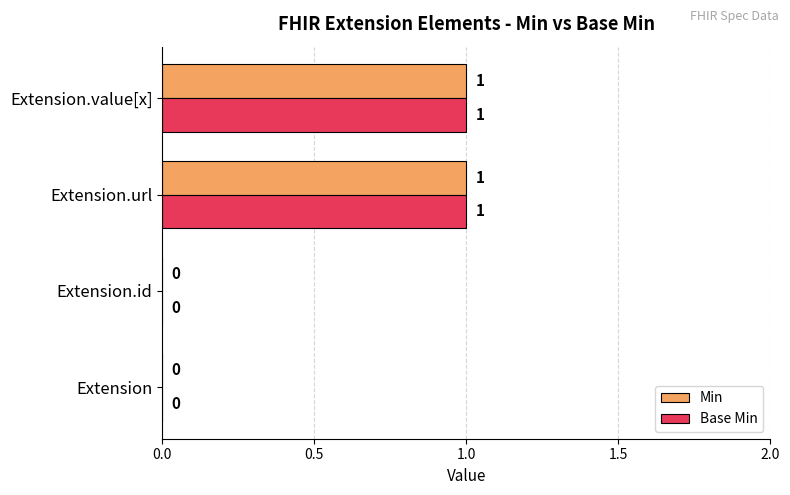

Count the number of data series in this chart.

2